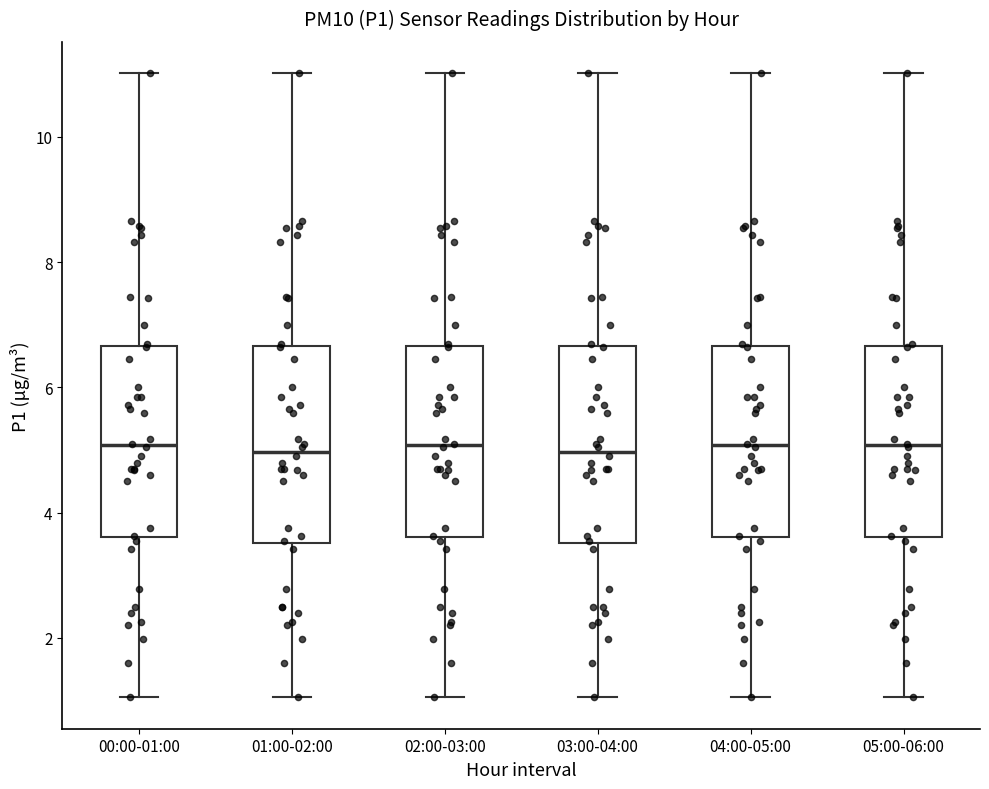

Where does the median line of the box for 02:00-03:00 sit on the y-axis? The values are not printed on the chart, so give them approximately, as read against the axis.

5.0